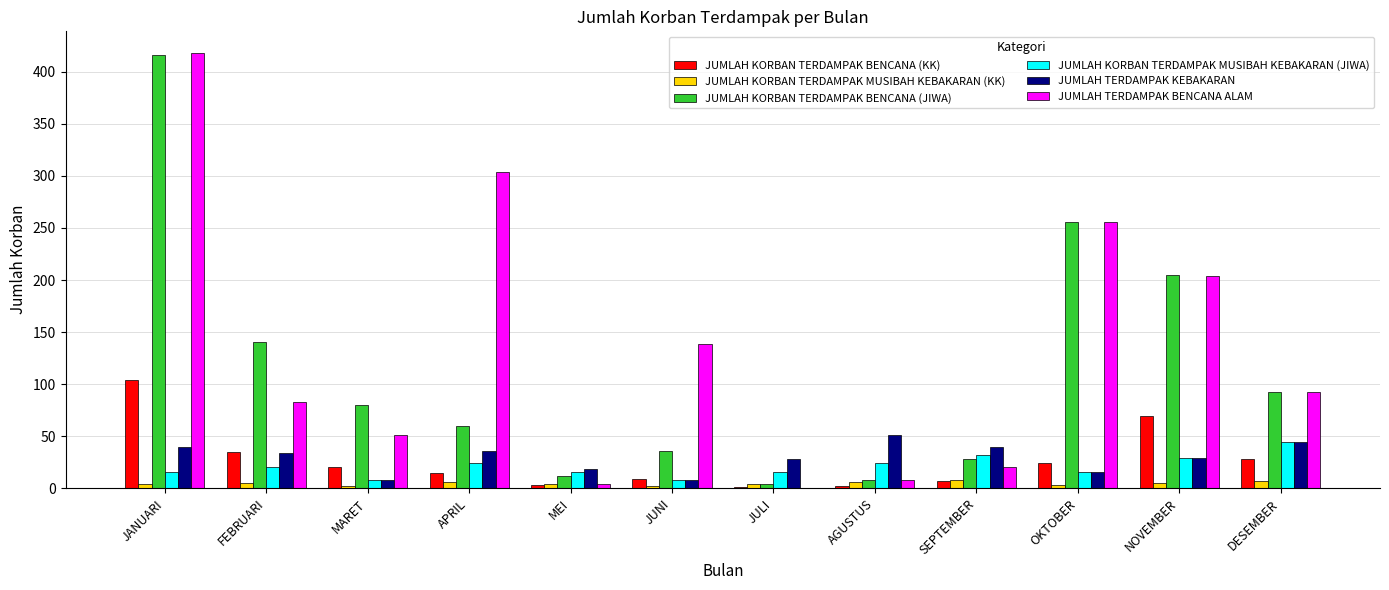

Which series has the largest total across all categories?

JUMLAH TERDAMPAK BENCANA ALAM